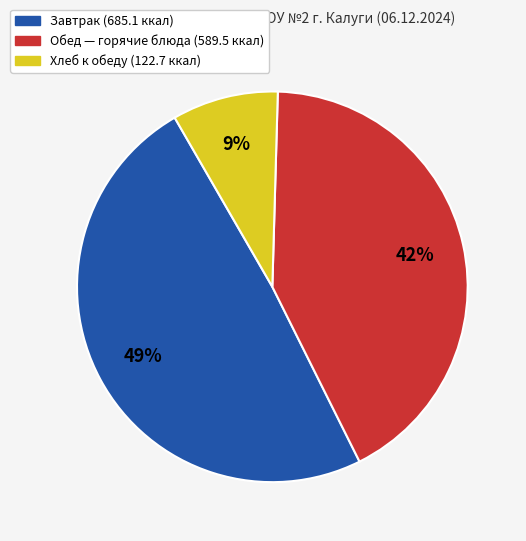

To the nearest percent, what is the average slice percentage?

33%